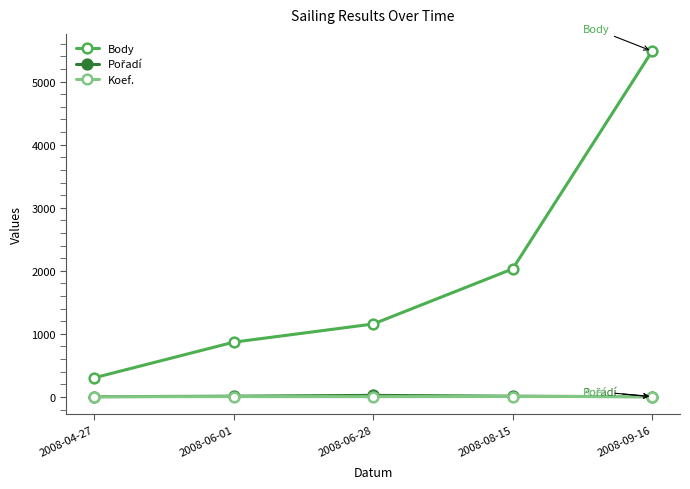

Which series has the largest range (max minus min)?

Body